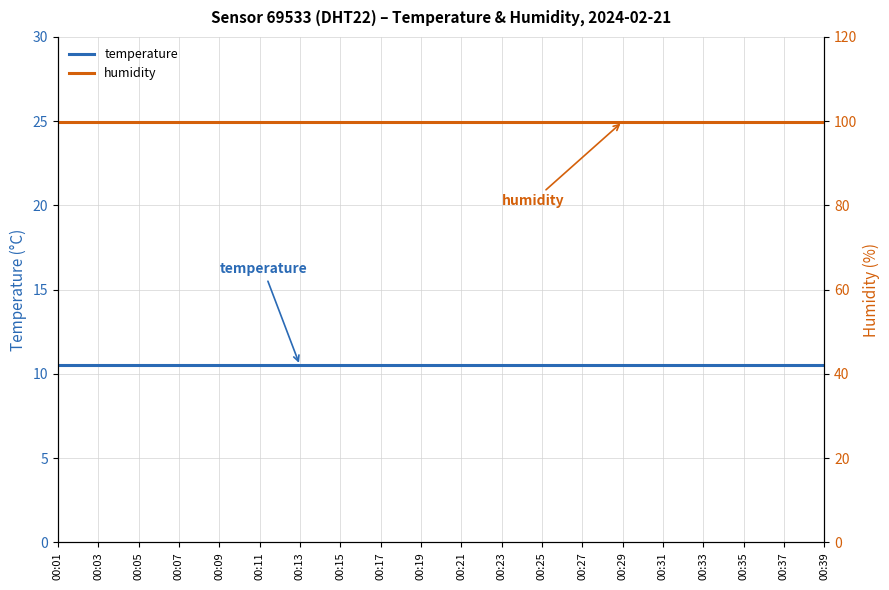

What is the spread (max minus min) of values at 00:37?

89.4